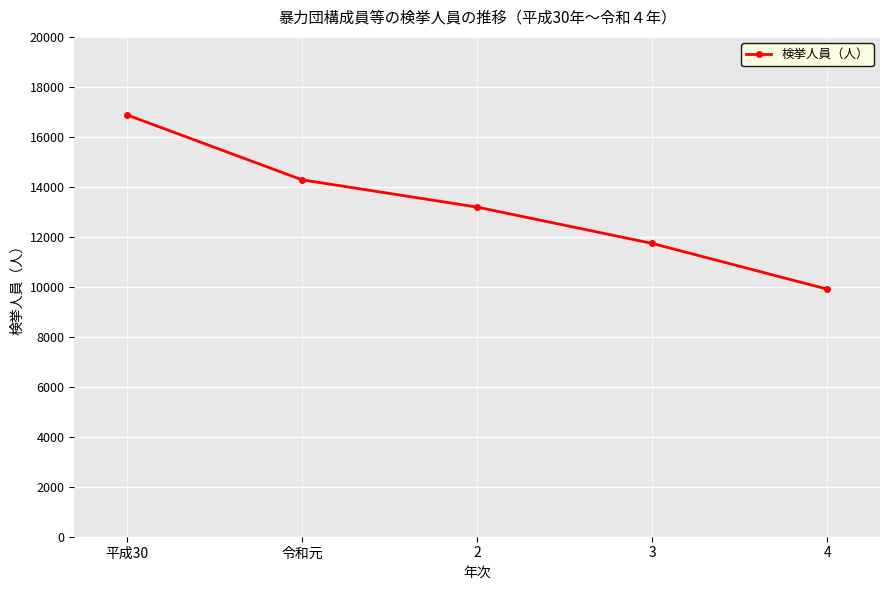

Reading left to right, what are all the values shown in this chart?

16881	14281	13189	11735	9903